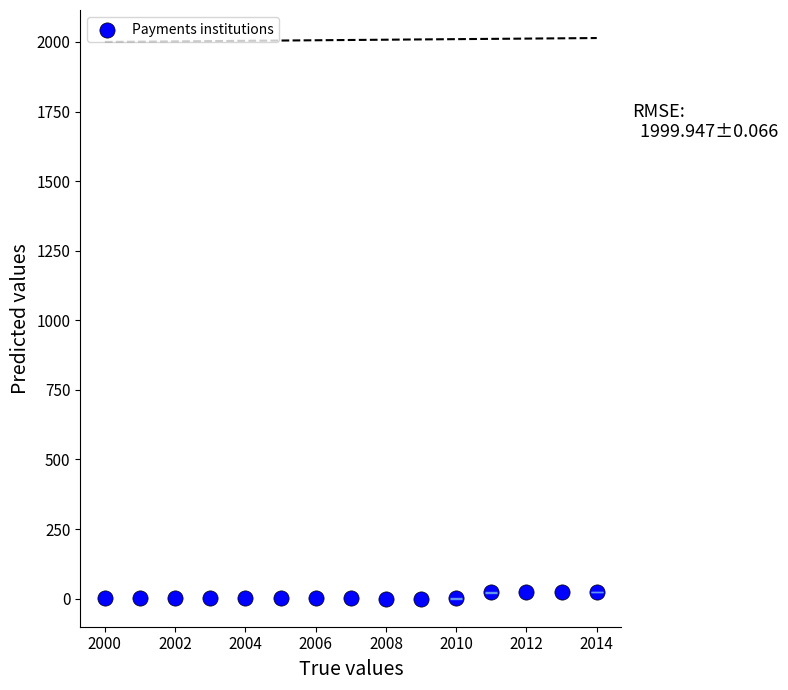

What is the range of X values (max minus min)?

14